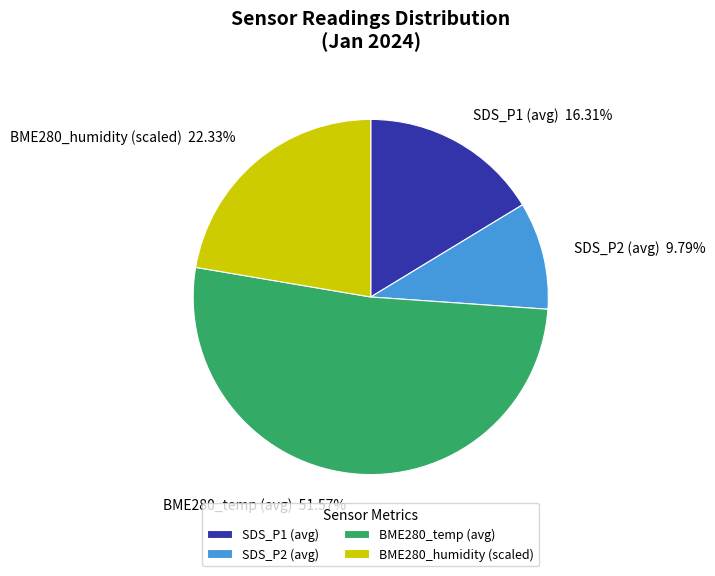

Do BME280_temp (avg) and SDS_P2 (avg) together represent more than half of the pie?

Yes